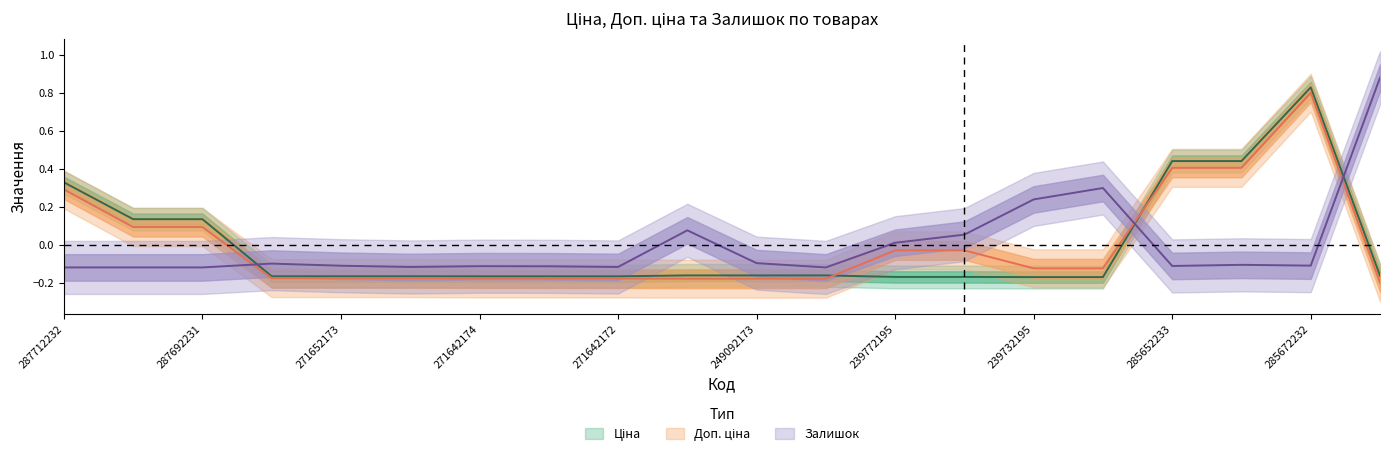

Which series has the largest total across all categories?

Залишок